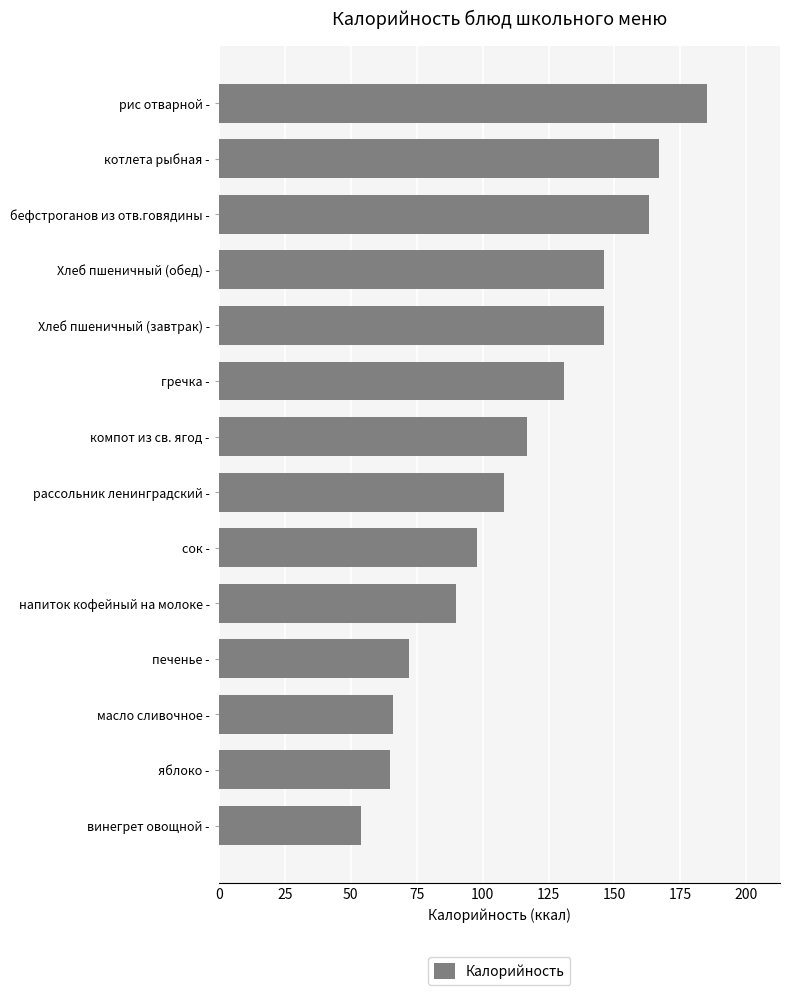

Approximately how many times larger is the value at компот из св. ягод - compared to рис отварной -?

0.6